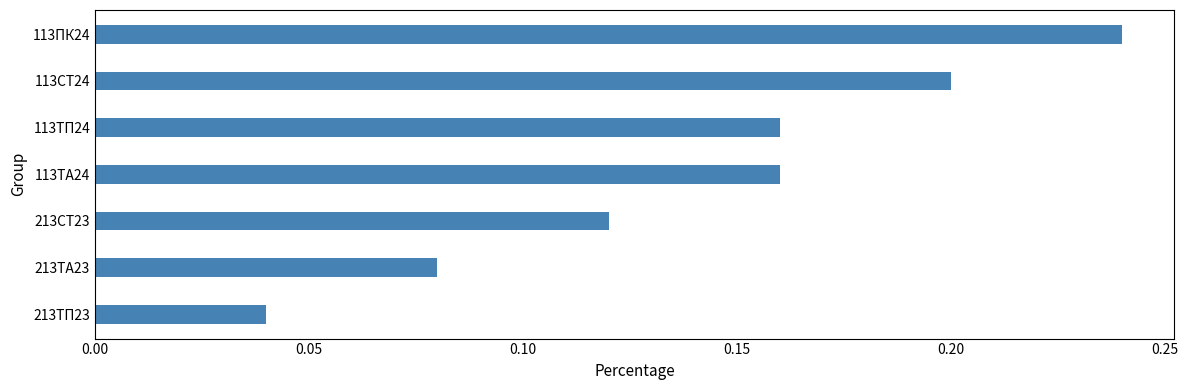

Which category has the highest value across all series?

113ПК24